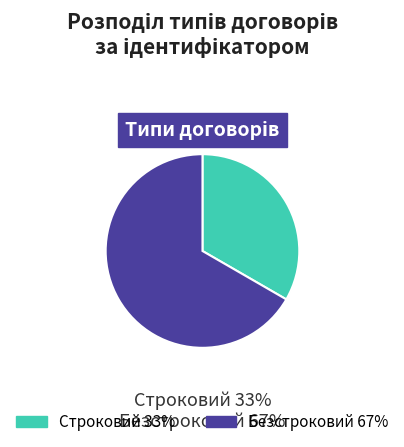

True or false: Строковий accounts for 33% of the total.

True